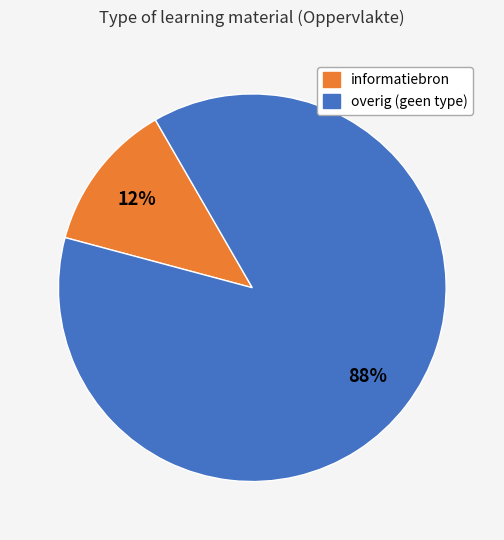

To the nearest percent, what is the average slice percentage?

50%